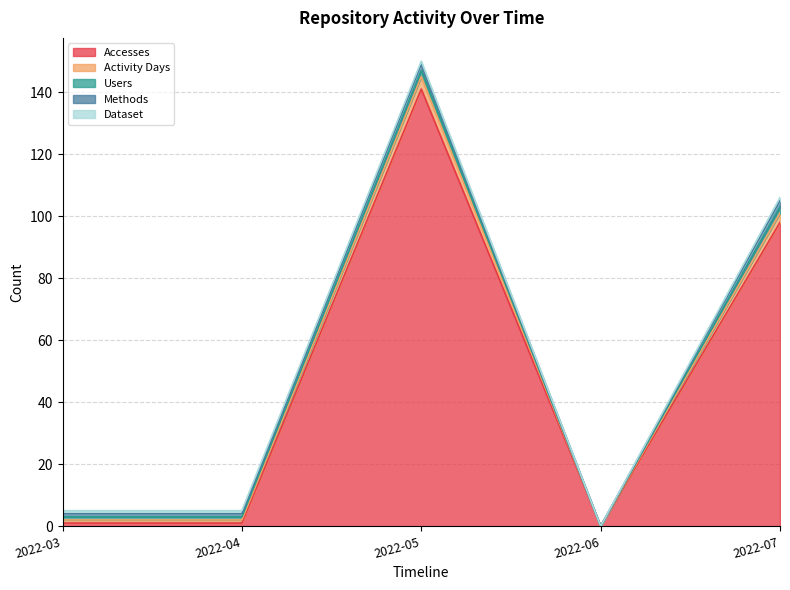

What is the sum of all Dataset values?

4